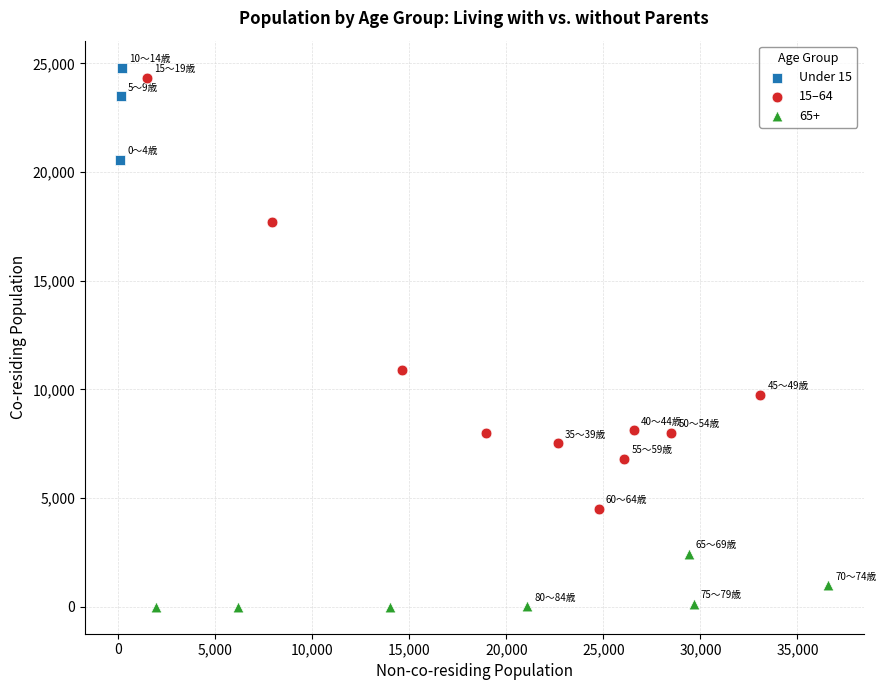

Which series has the largest Y range (max minus min)?

15–64